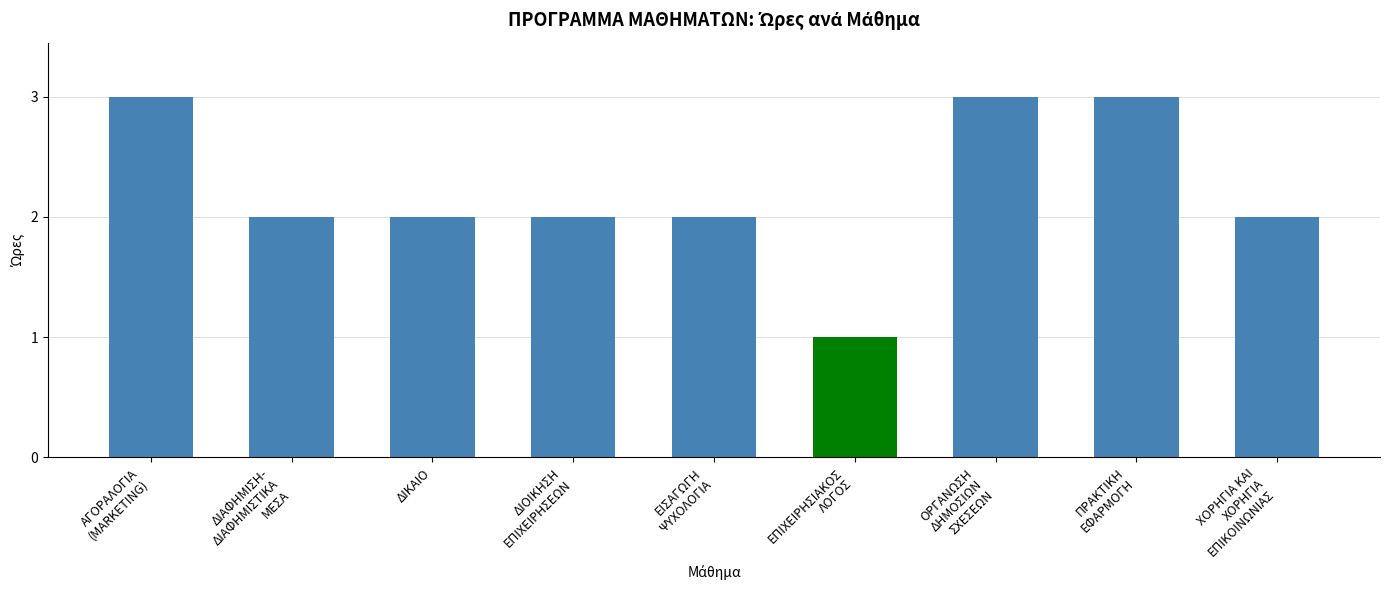

Is it true that the value at ΔΙΟΙΚΗΣΗ ΕΠΙΧΕΙΡΗΣΕΩΝ is 1?

False